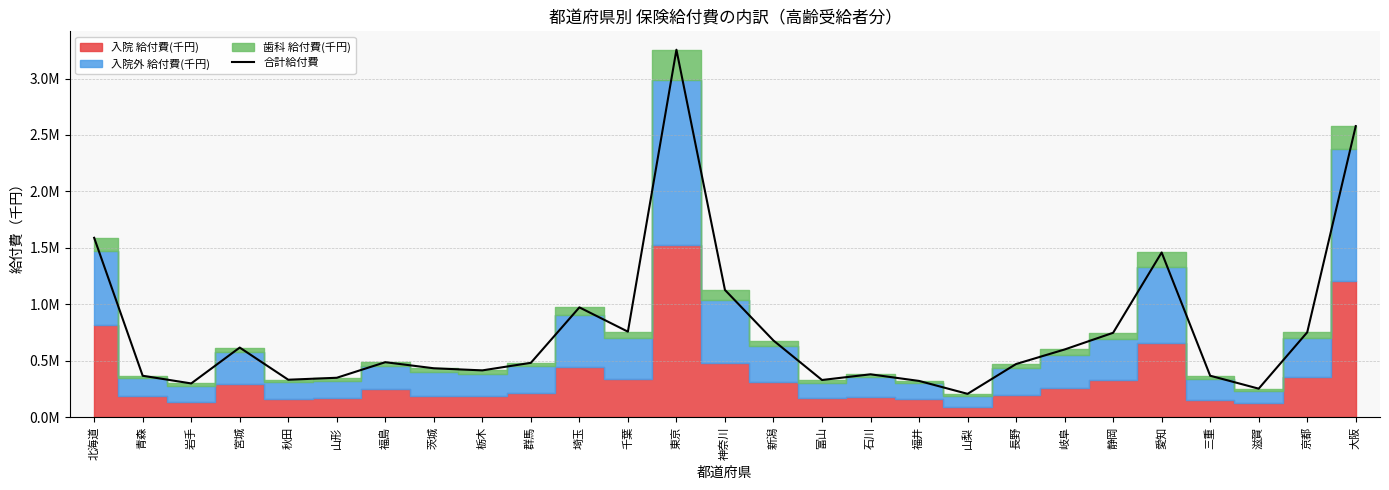

Where is the first local minimum?

岩手